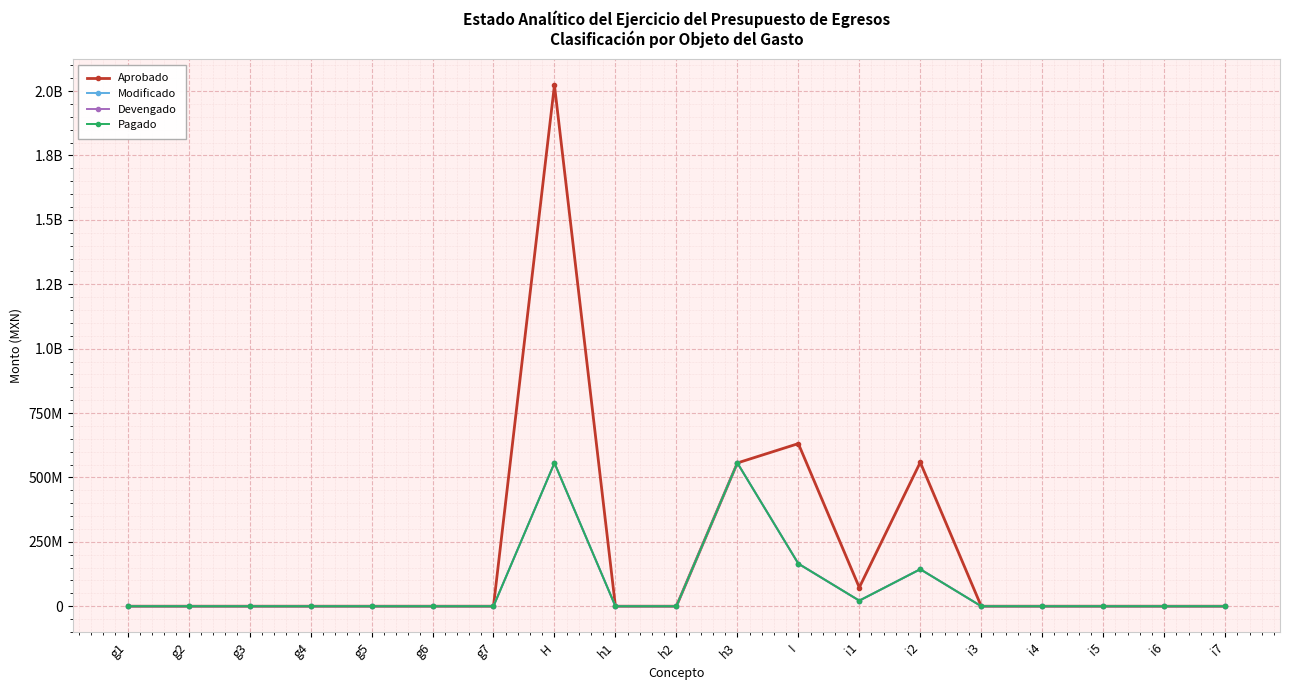

True or false: Pagado and Aprobado intersect in this chart.

False